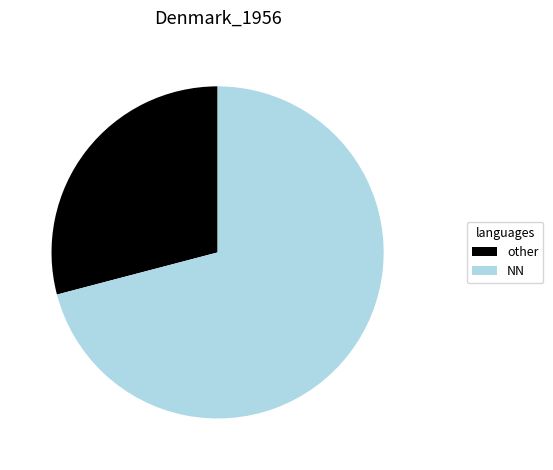

How many slices are in this pie chart?

2